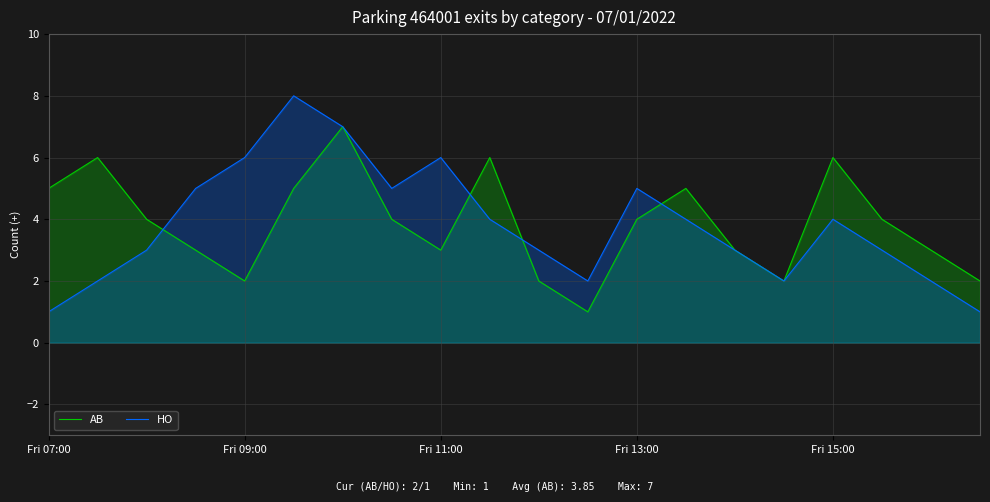

Count the number of data series in this chart.

2